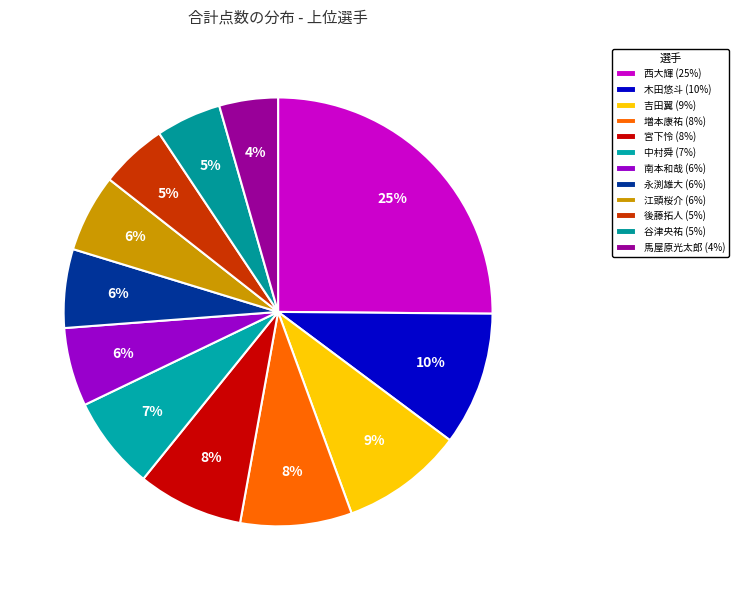

Which slice is the smallest?

馬屋原光太郎